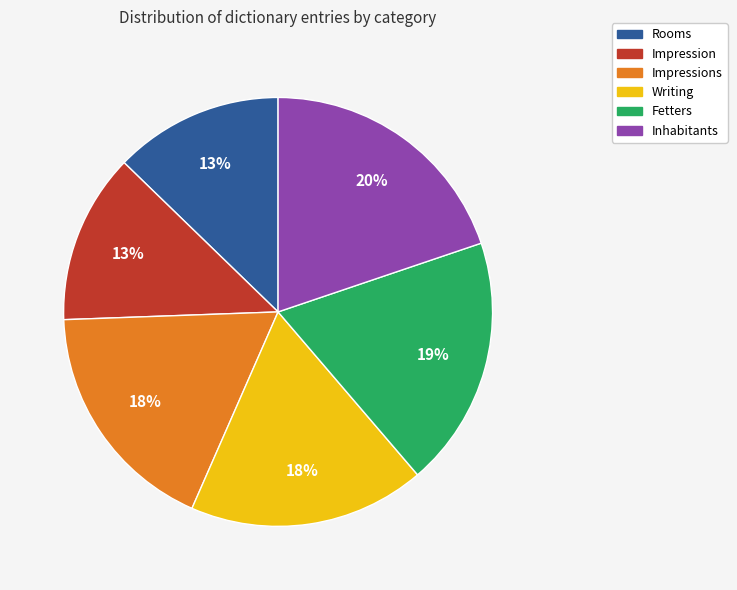

Between Impression and Fetters, which is larger?

Fetters